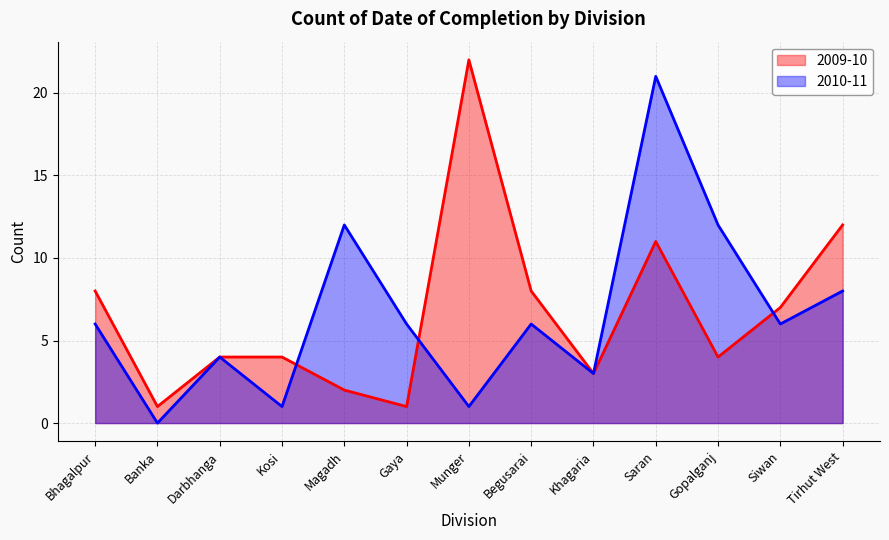

What is the sum of the 2010-11 values at Bhagalpur and Darbhanga?

10